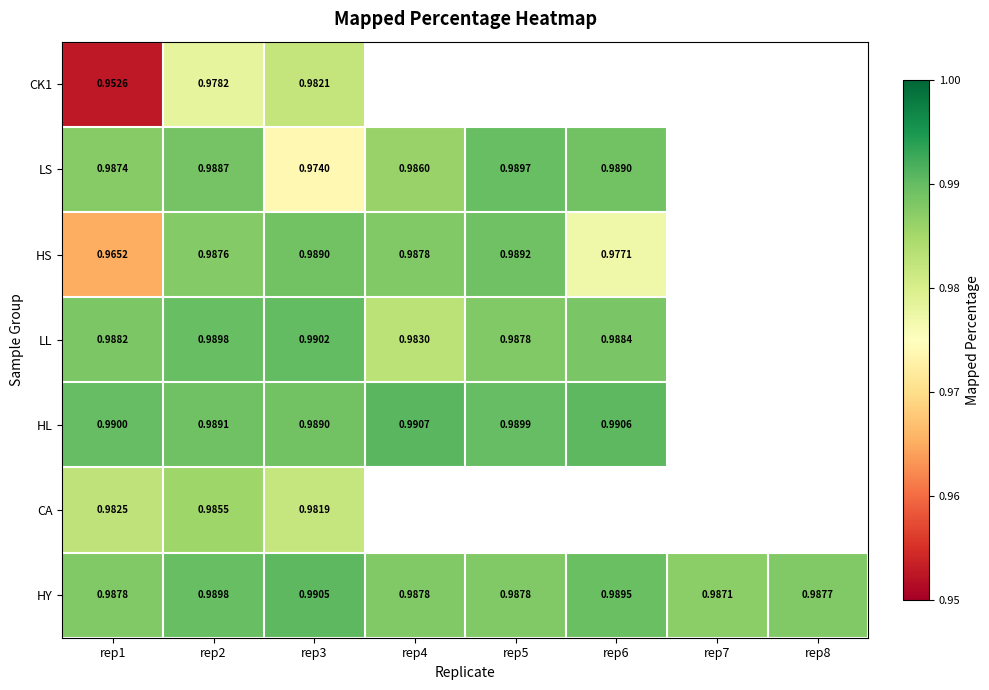

What is the highest value of the HS series?

1.0